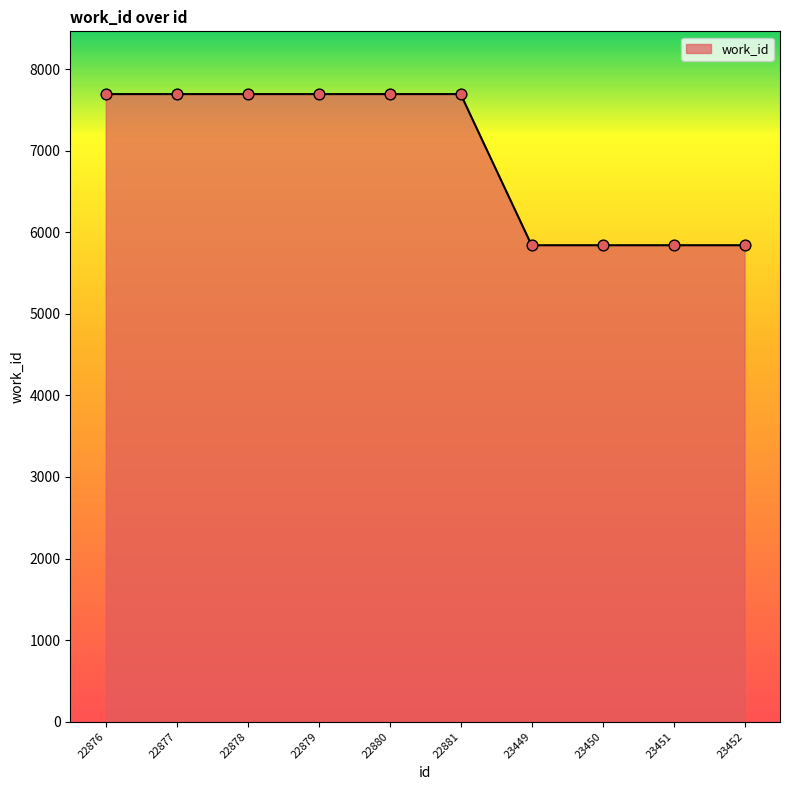

What is the ratio of the value at 23451 to the value at 22877?

0.8